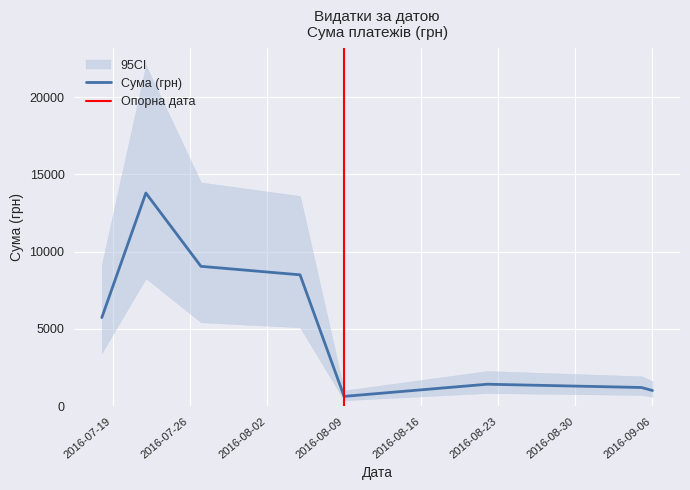

What is the highest value of the Сума (грн) series?

13796.0